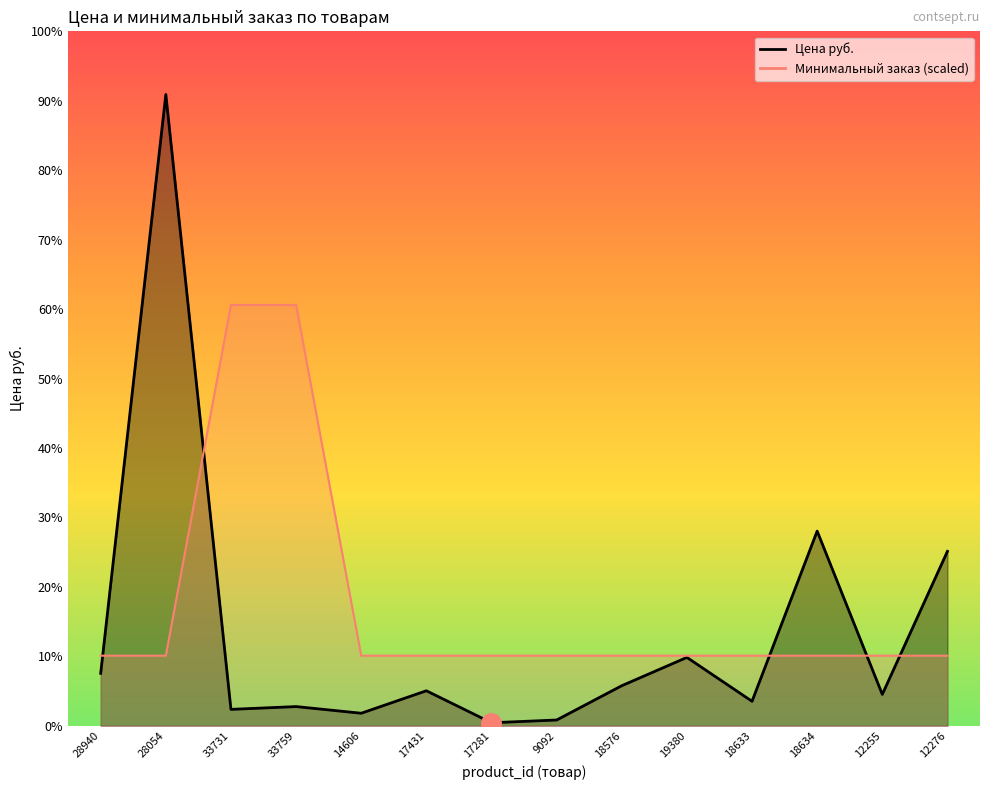

At which category does Цена руб. reach its first local valley?

33731